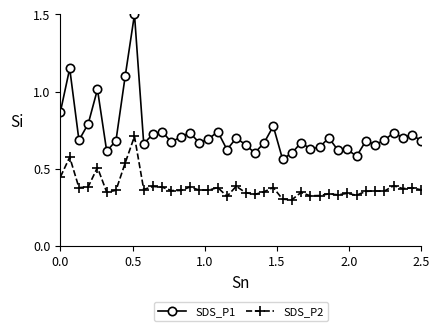

What is the sum of all SDS_P1 values?

29.2